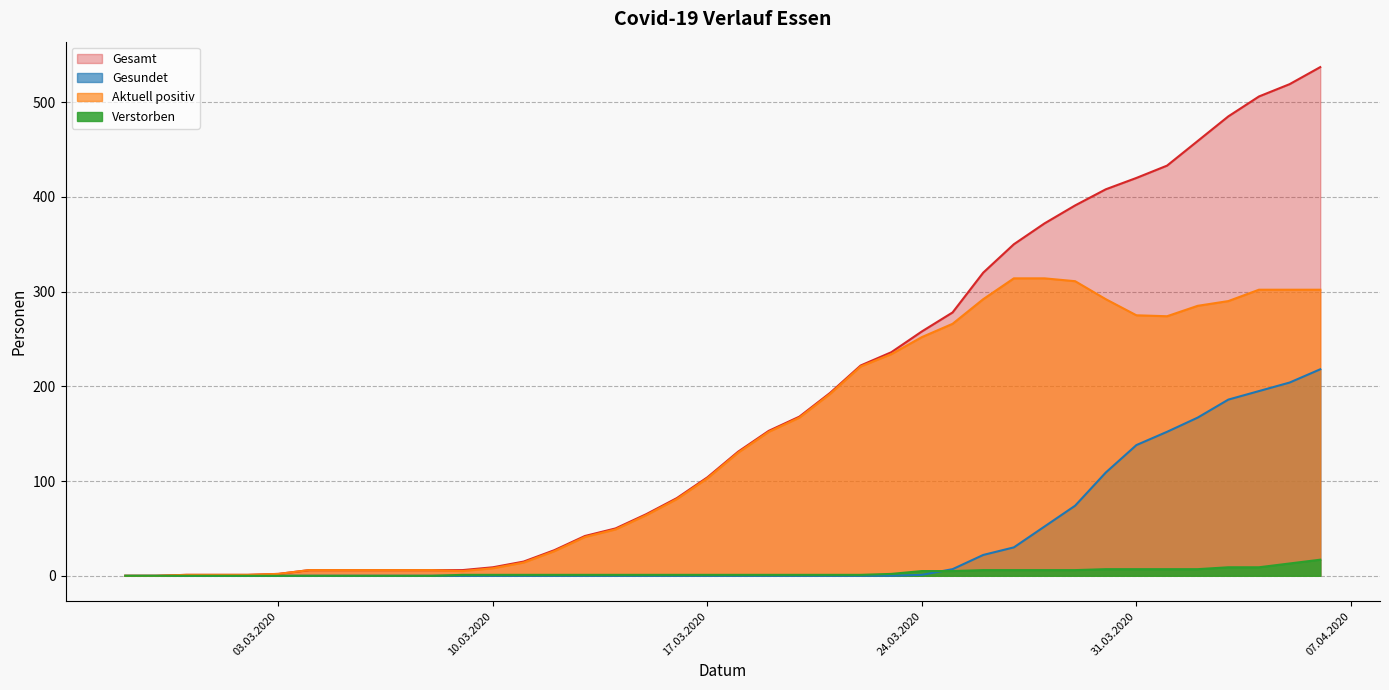

Is it true that Aktuell positiv equals 415 at 02.04.2020?

False